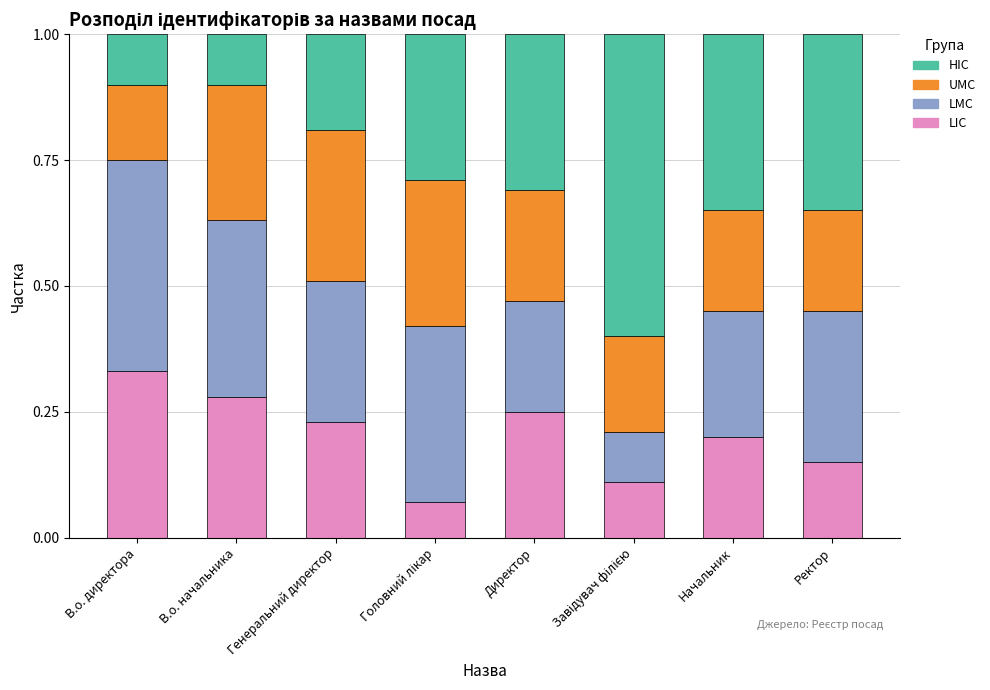

How many LIC values are between 0 and 1?

8